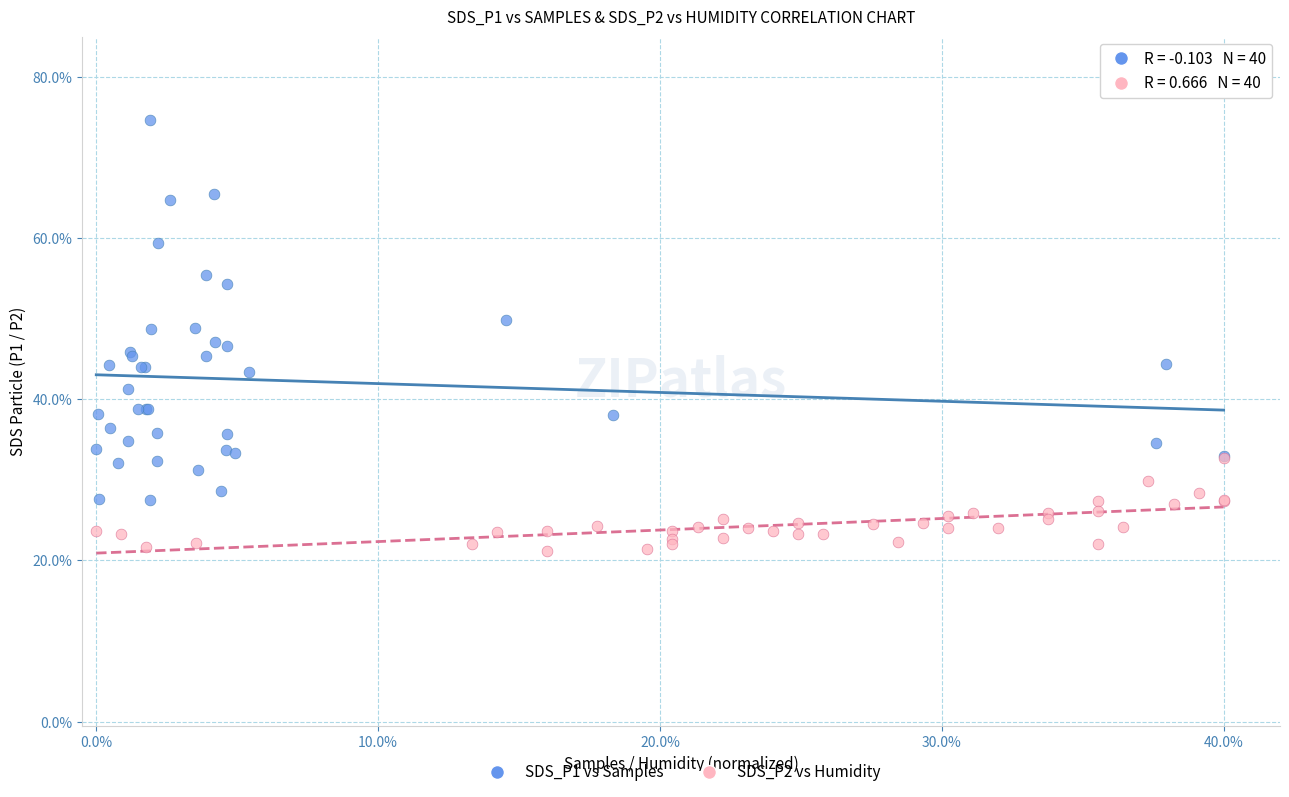

What are all the series names shown in the legend?

SDS_P1 vs Samples, SDS_P2 vs Humidity